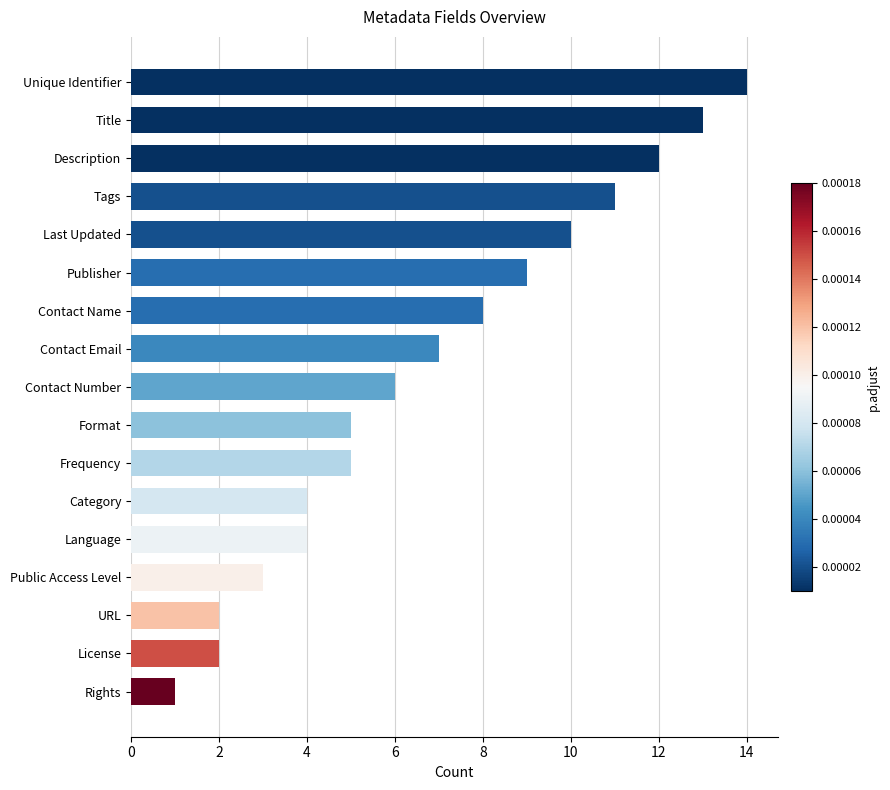

What is the smallest value displayed?

1